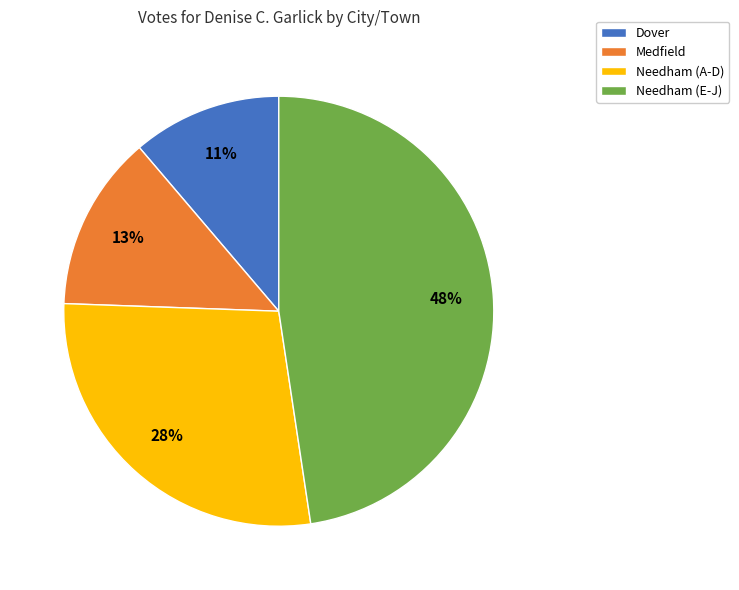

Which slice is the largest?

Needham (E-J)